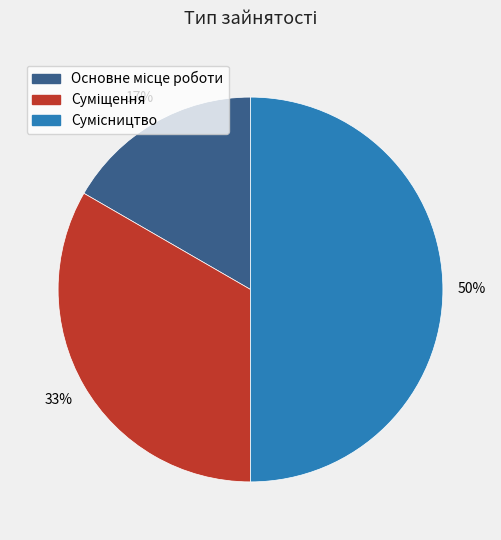

To the nearest percent, what is the difference between the largest and smallest slice percentages?

33%